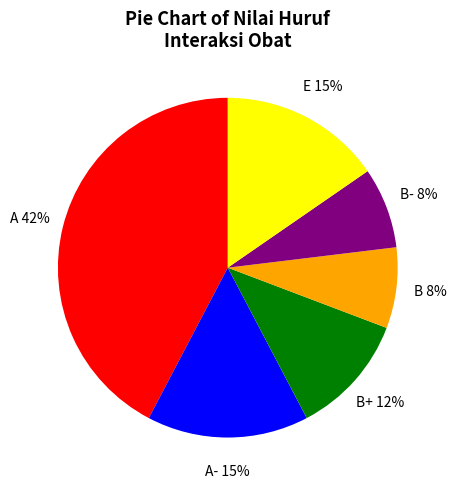

Is there any slice that represents more than half of the pie?

No